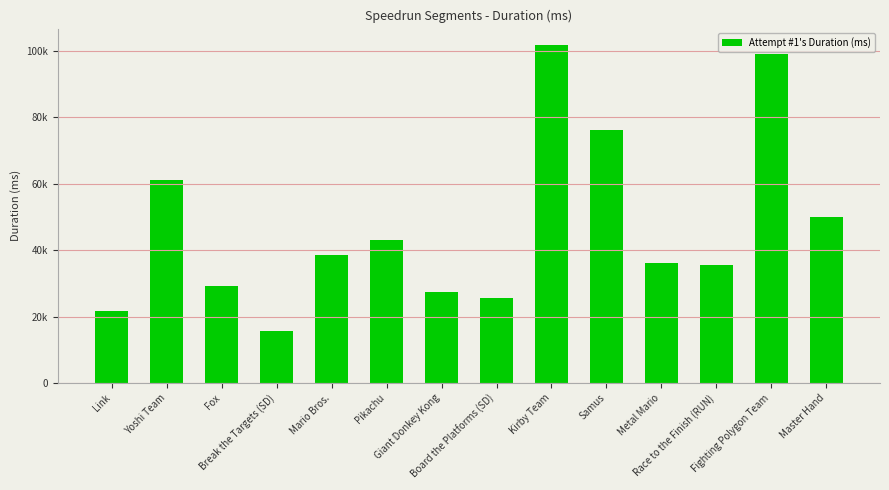

Does the chart contain any negative values?

No